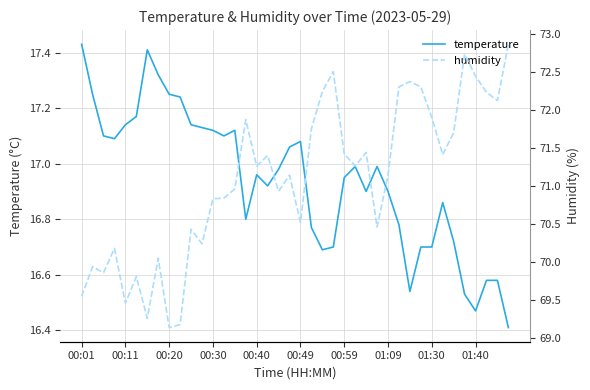

True or false: temperature has a value of 23.0 at 01:30.

False